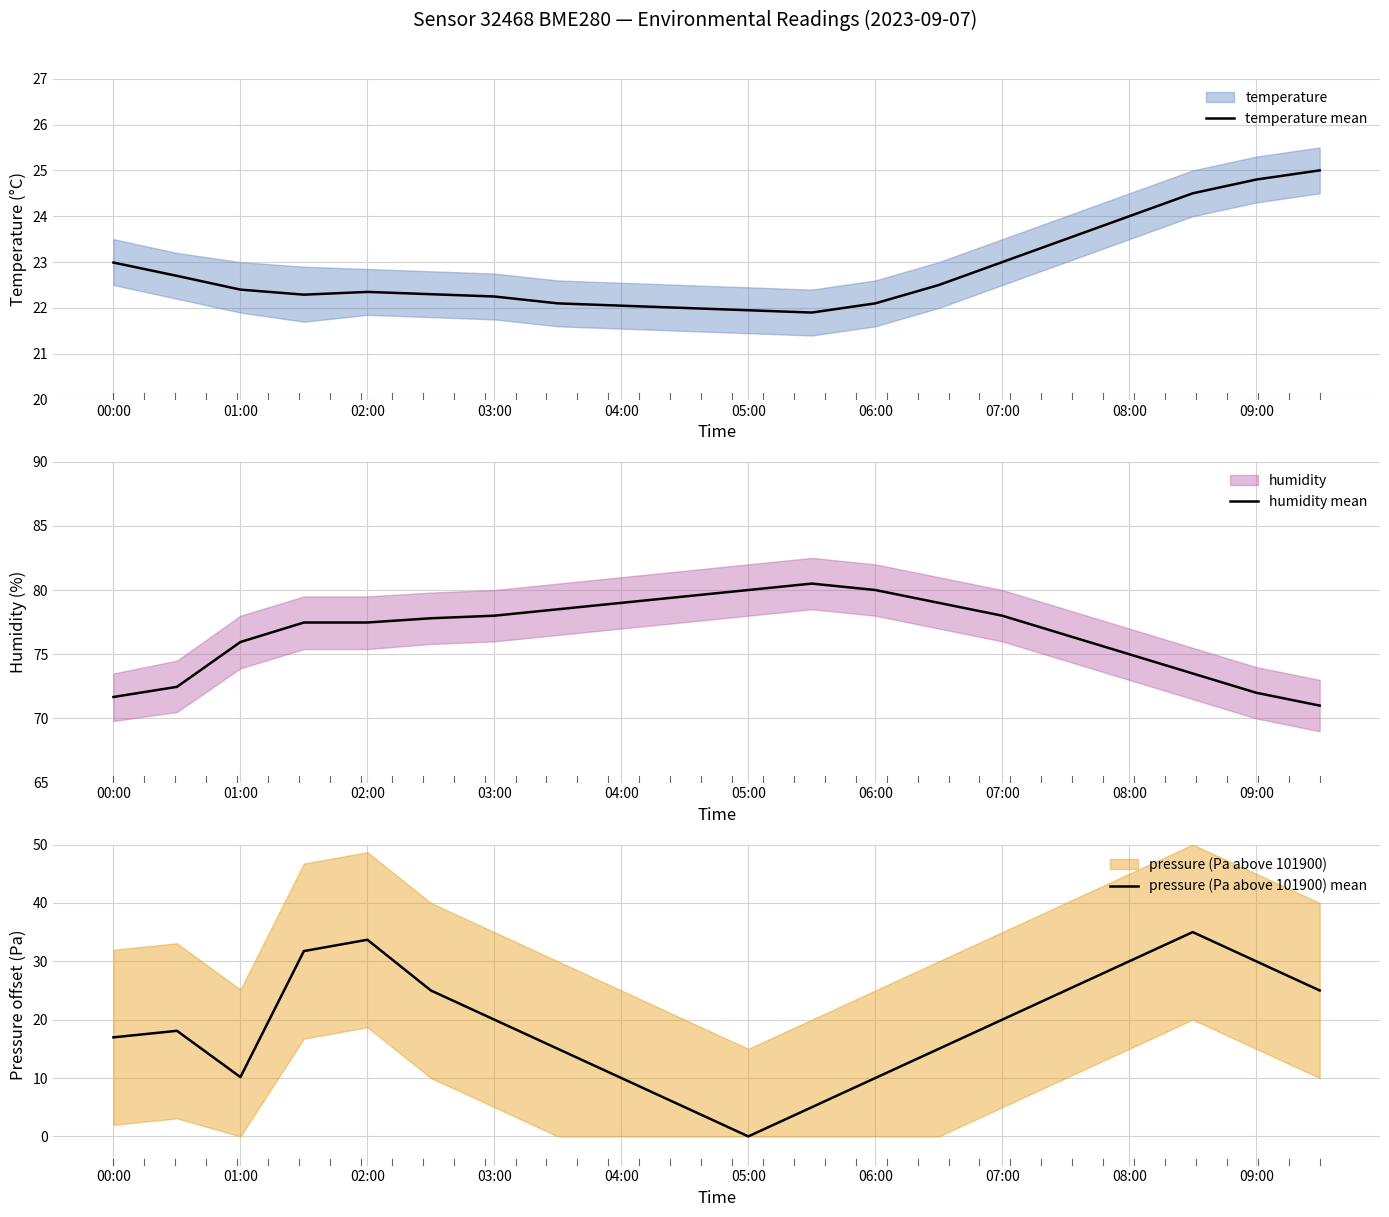

What is the difference between the pressure (Pa above 101900) mean values at 03:00 and 05:00?

20.0